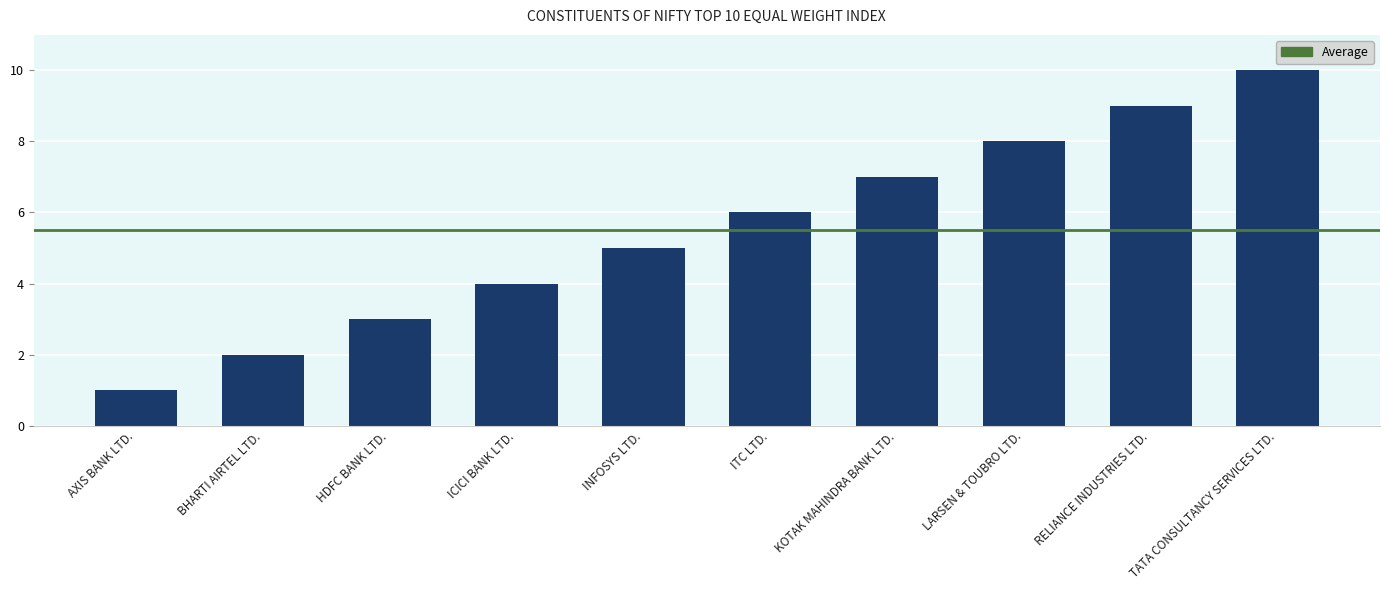

True or false: the data shows 4 at RELIANCE INDUSTRIES LTD..

False